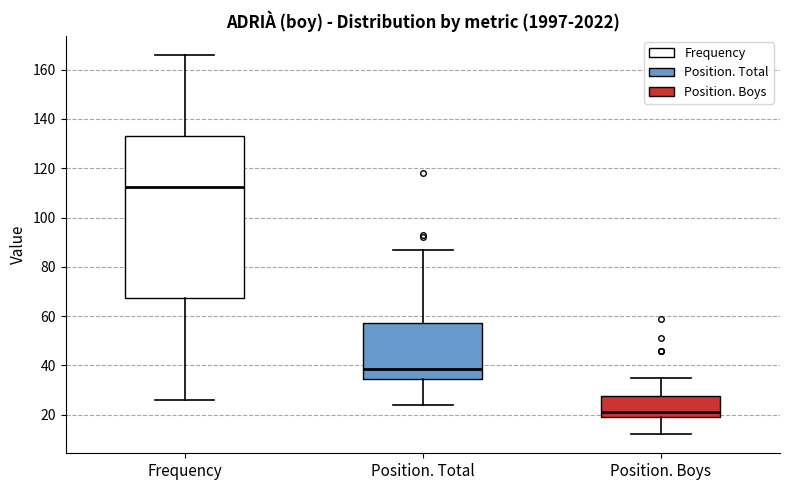

Where does the median line of the box for Frequency sit on the y-axis? The values are not printed on the chart, so give them approximately, as read against the axis.

112